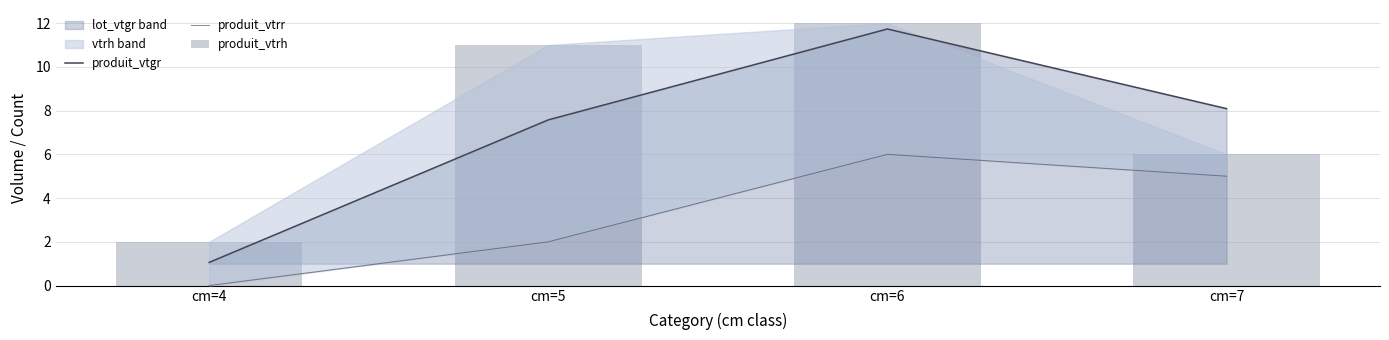

What is the difference between the second highest and minimum values in the produit_vtgr series?

7.0